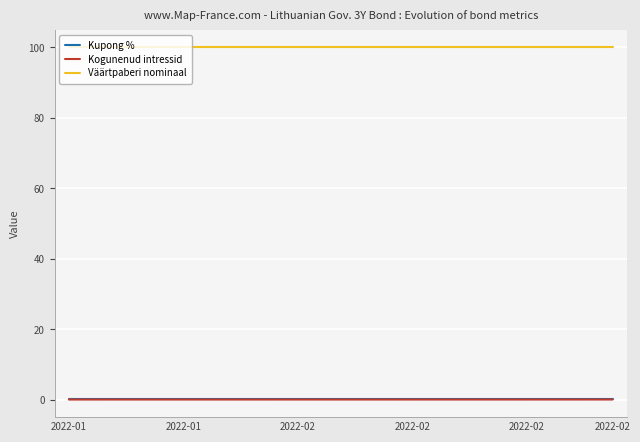

True or false: Väärtpaberi nominaal and Kogunenud intressid cross at least once.

False